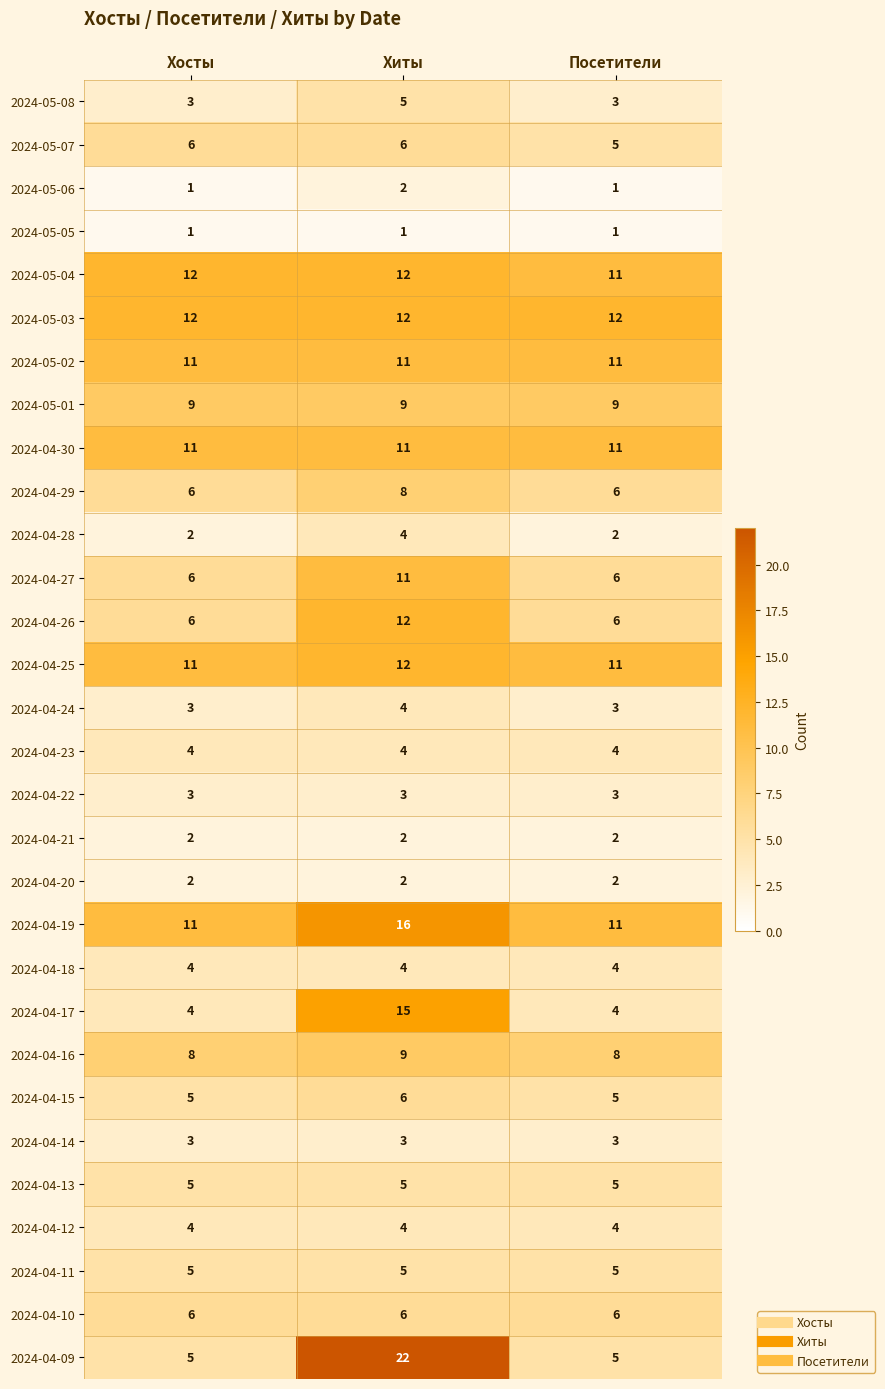

The value of 2024-05-07 at Хосты is 11. True or false?

False